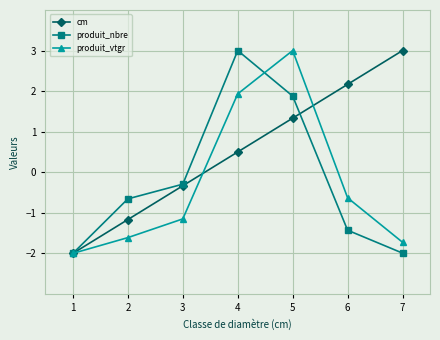

What is the spread (max minus min) of values at 7?

5.0